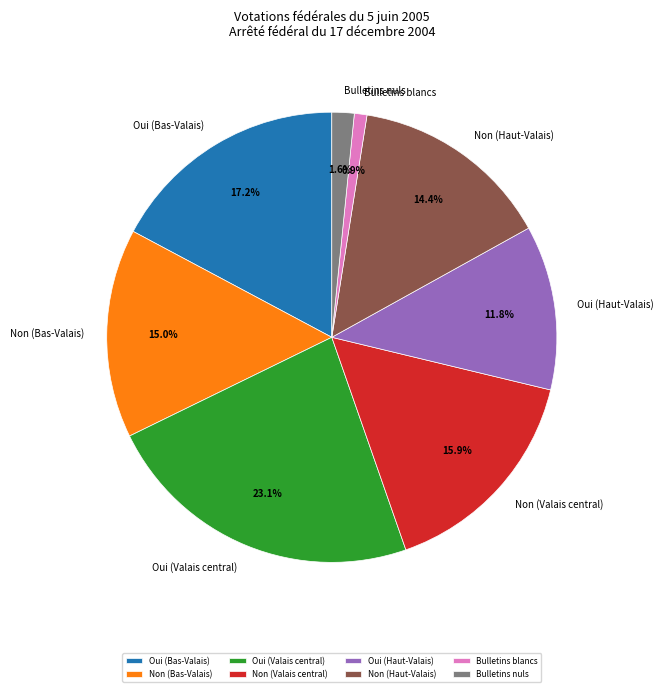

Which has a higher value, Bulletins nuls or Non (Valais central)?

Non (Valais central)